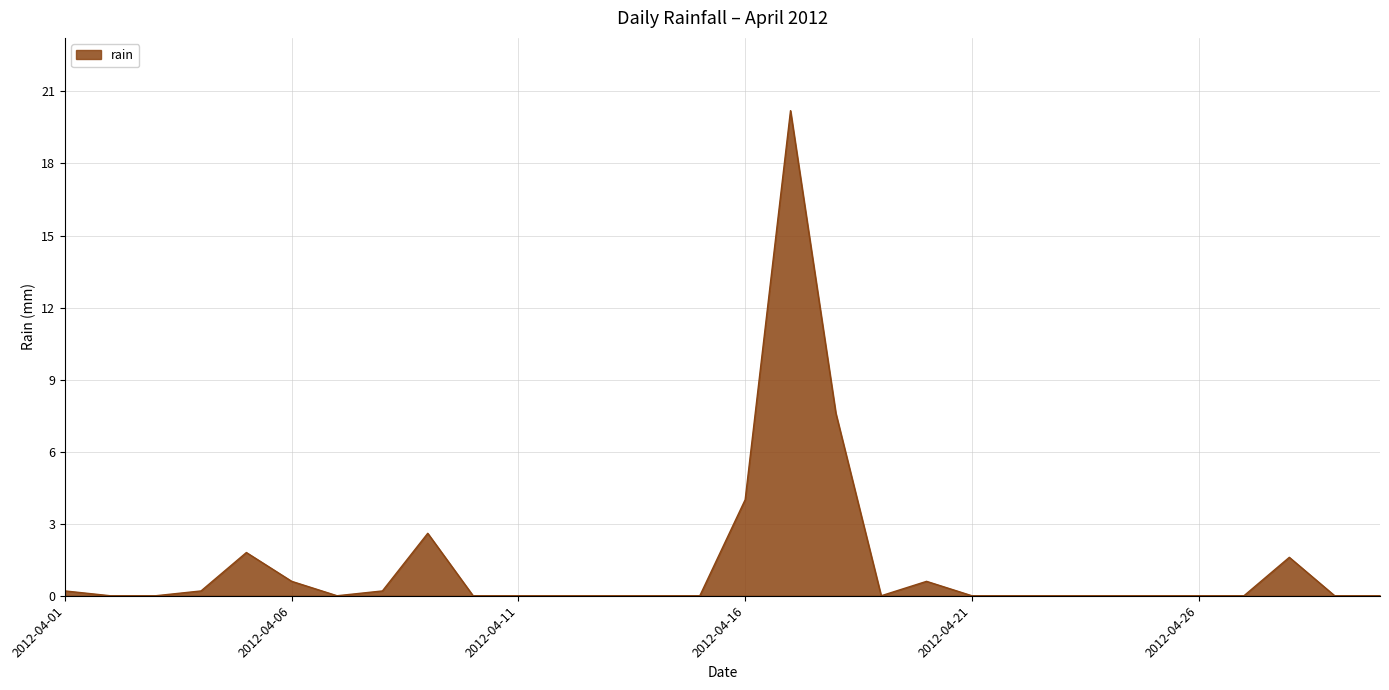

True or false: there are more than 2 points higher than both neighbors.

True